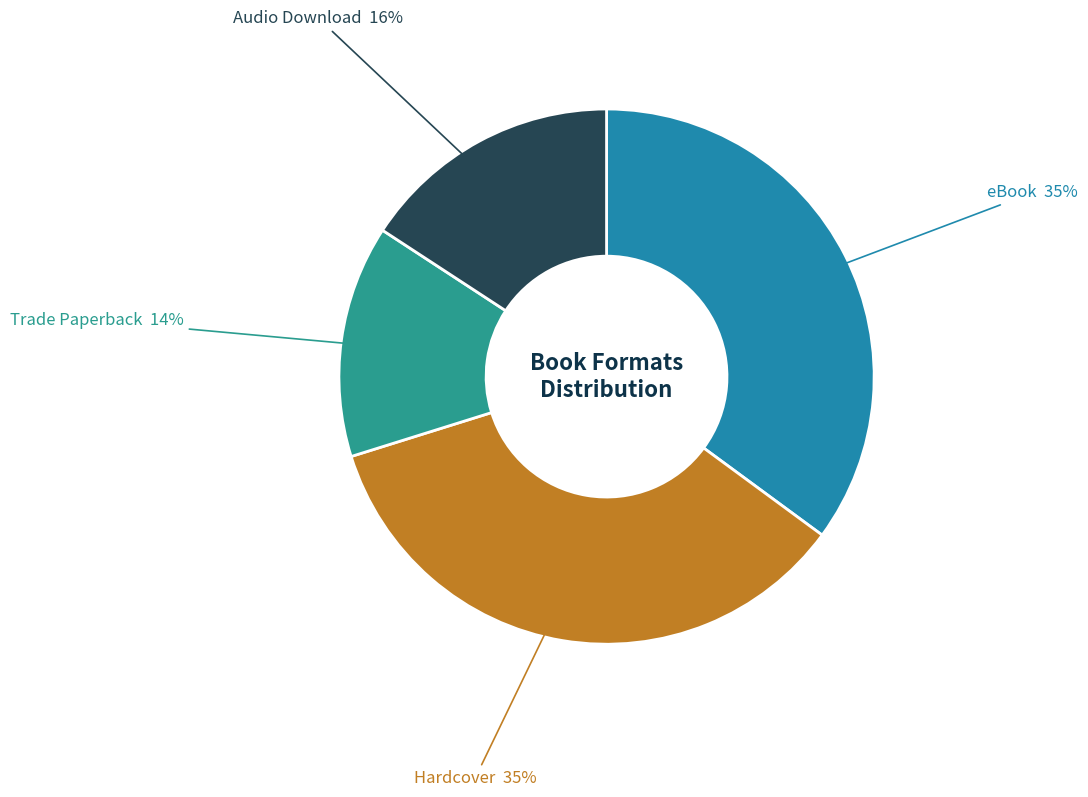

Count the number of slices in the pie.

4